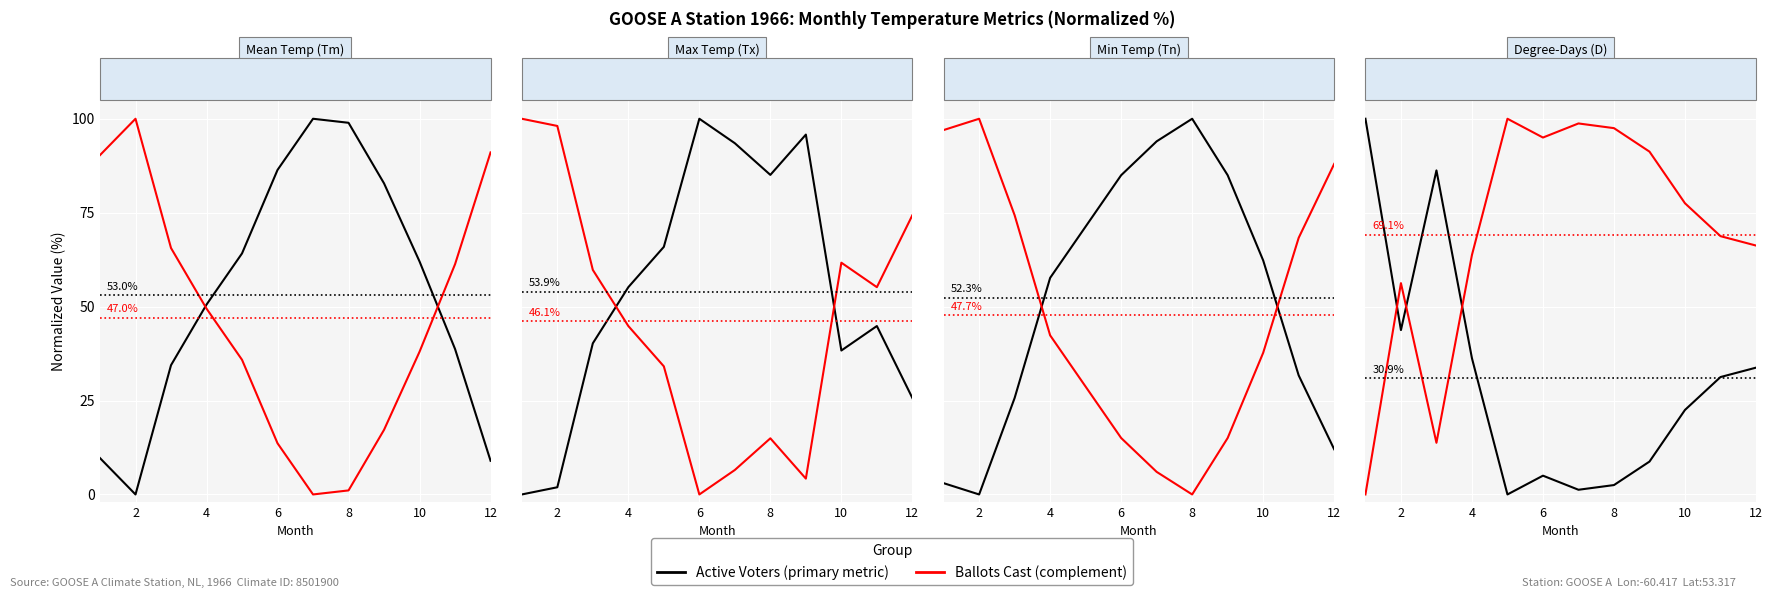

What is the label of the 6th point from the left?

6